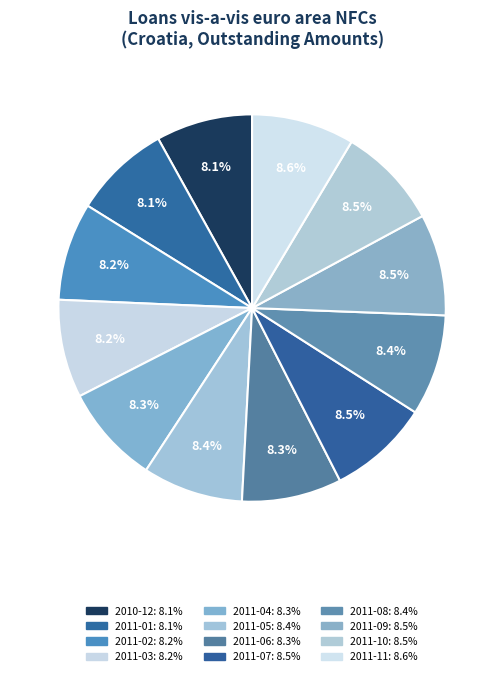

How many segments does this pie chart have?

12